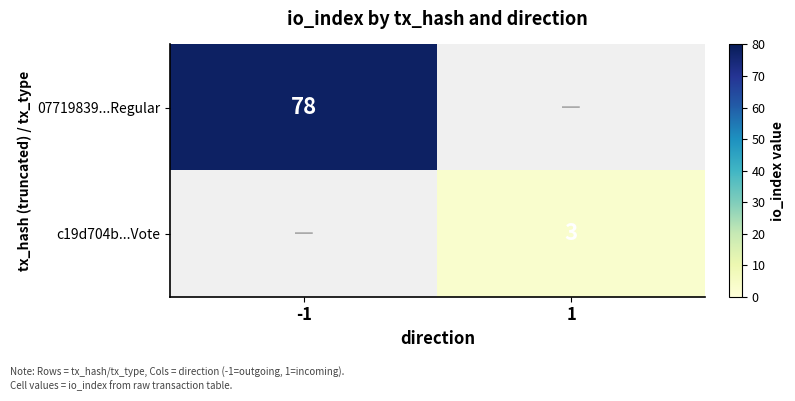

True or false: c19d704b...Vote has a value of 3 at 1.

True